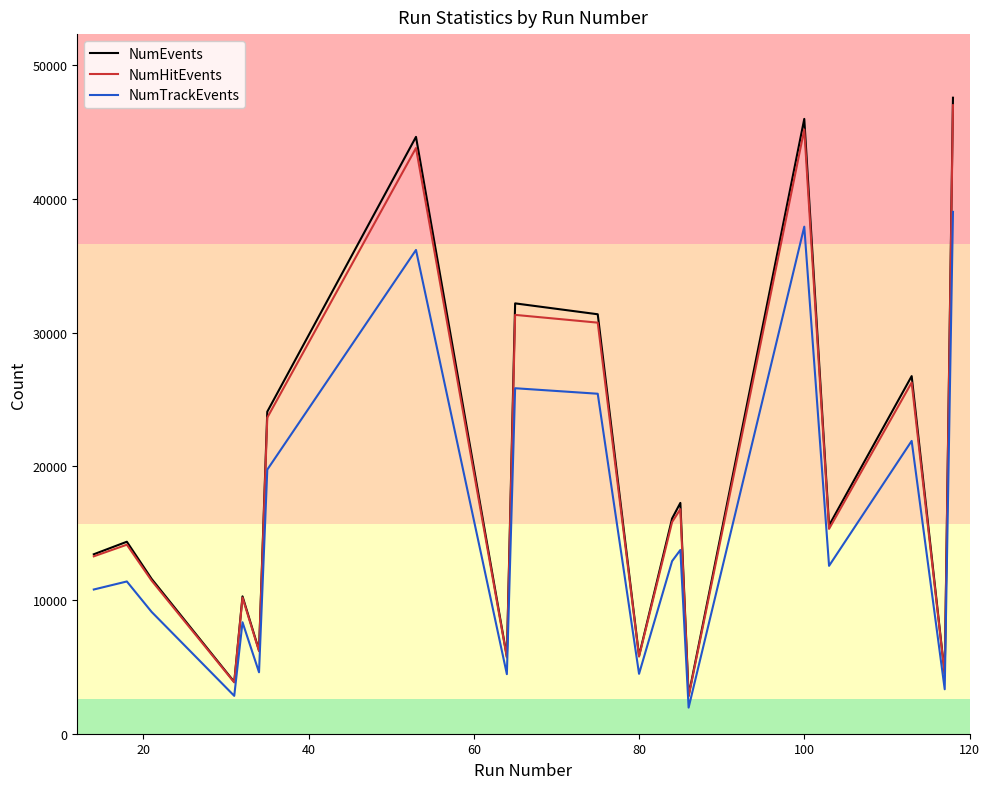

What is the average value of the NumTrackEvents series?

15332